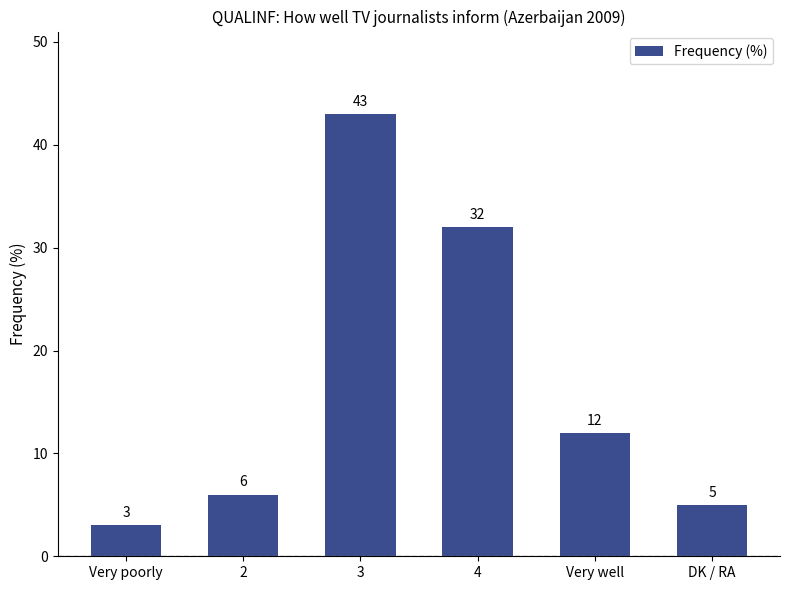

Rank the categories by value from lowest to highest.

Very poorly, DK / RA, 2, Very well, 4, 3